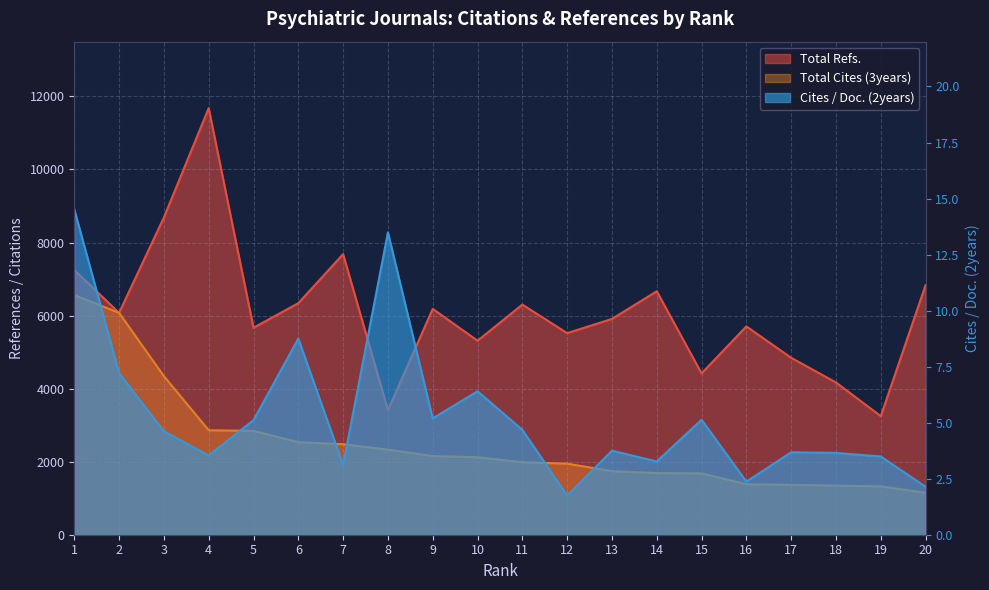

At which label does Cites / Doc. (2years) reach its peak?

1